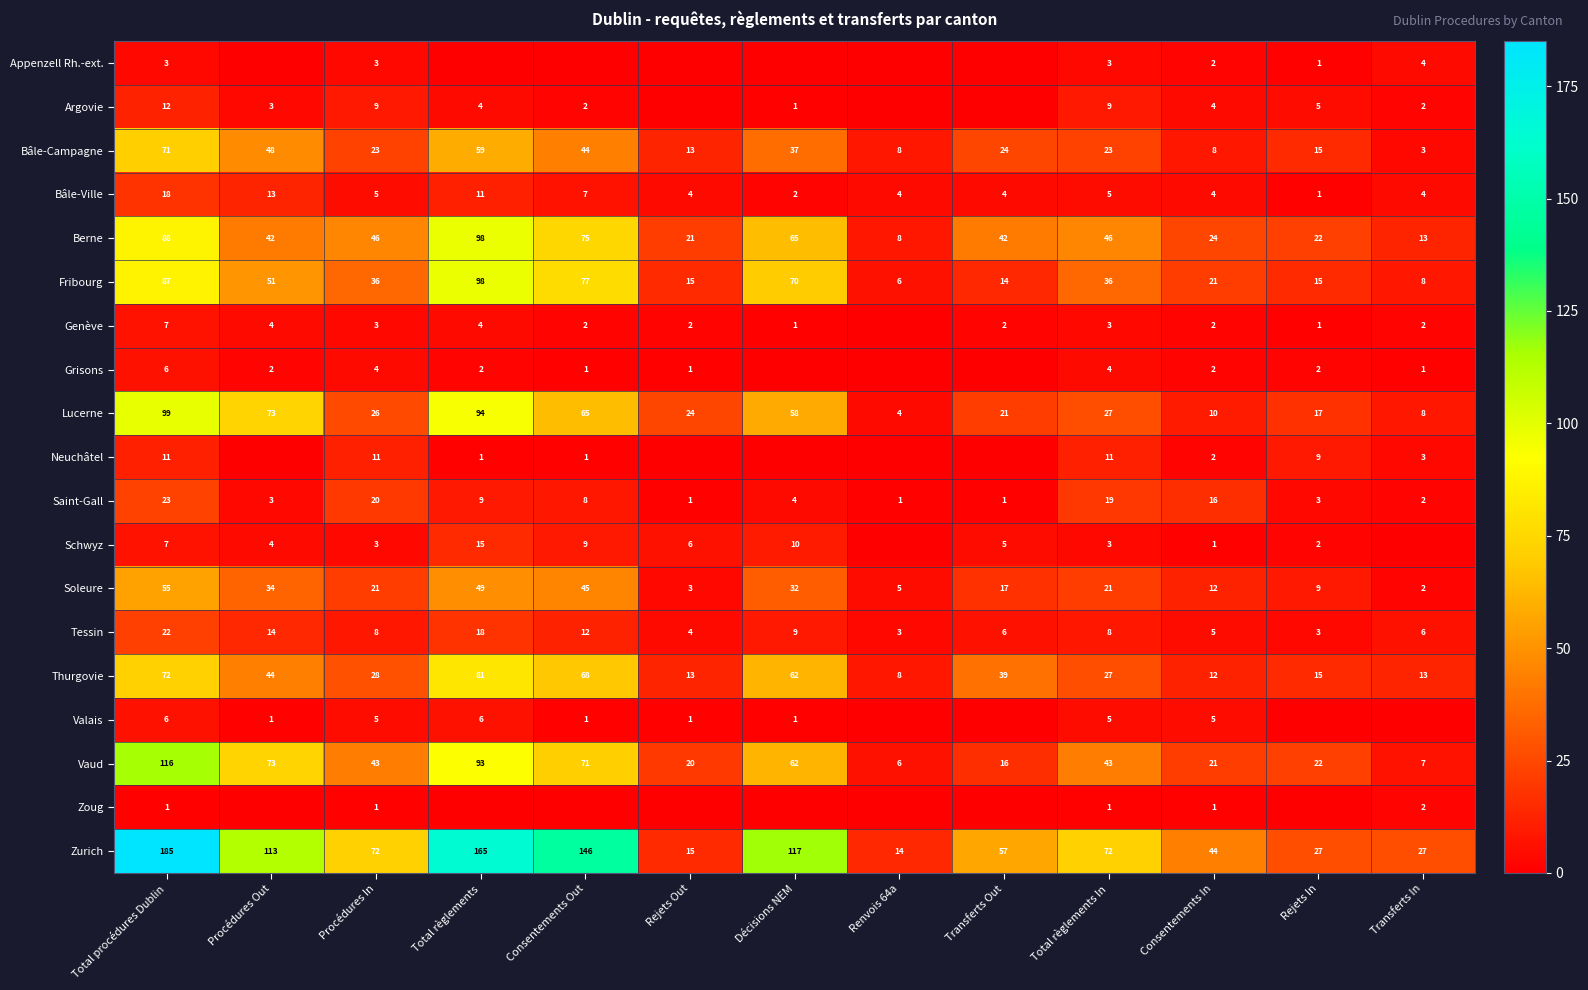

True or false: Argovie has a value of 12 at Total procédures Dublin.

True